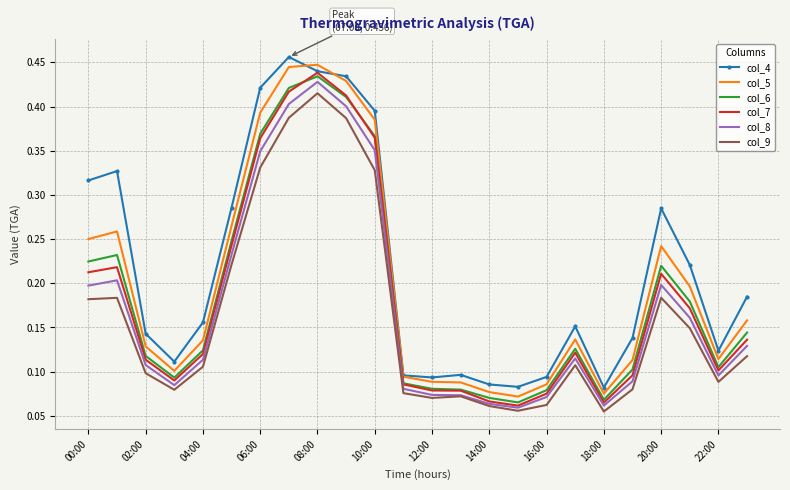

True or false: col_9 and col_4 cross at least once.

False